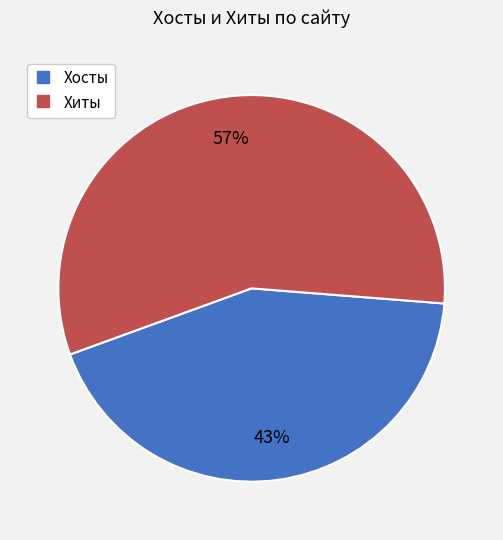

What percentage is the Хиты slice, to the nearest percent?

57%